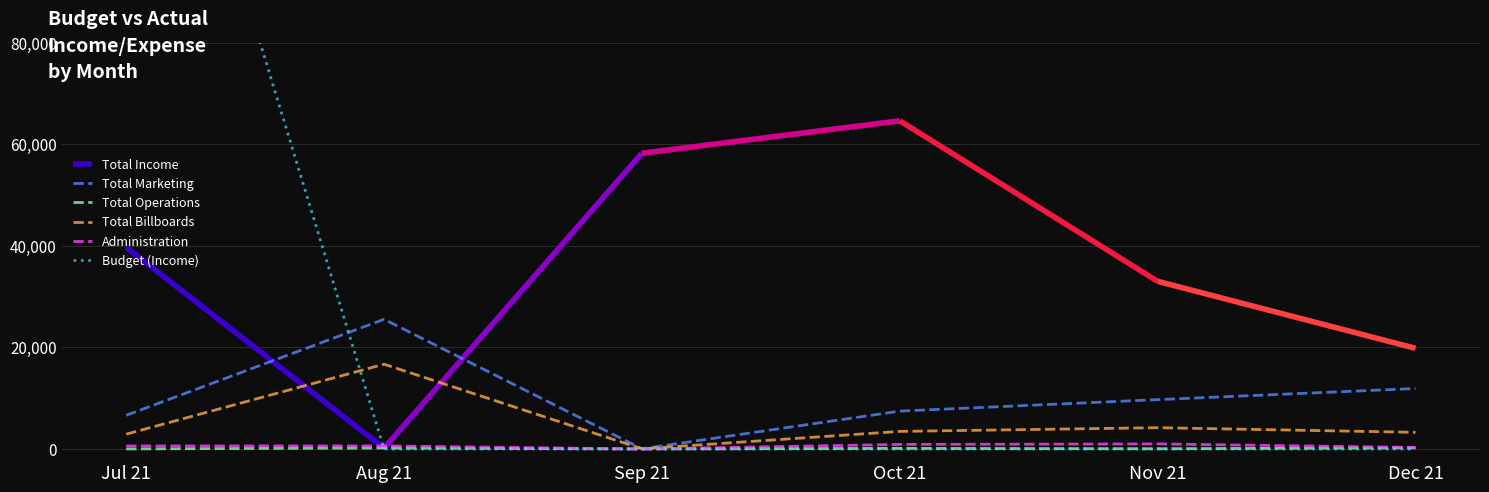

What is the value of the Total Operations point at the 2nd from the left?

200.1